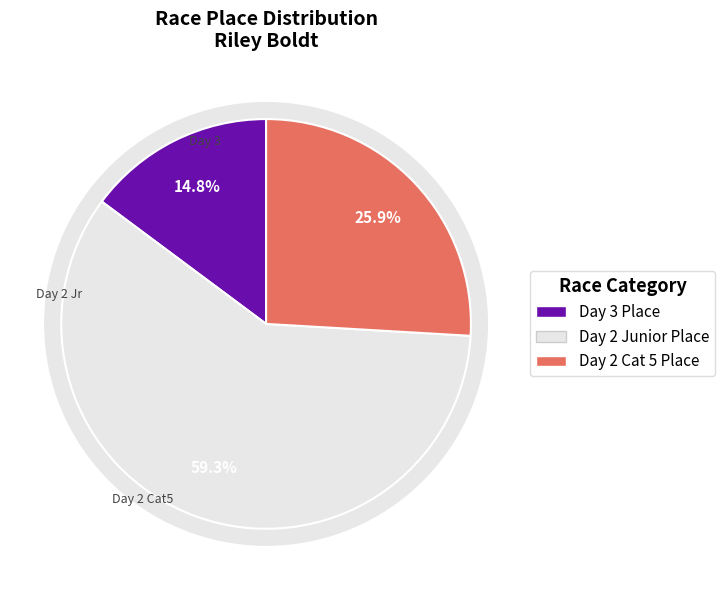

Which slice is the largest?

Saint Francis Tulsa Tough Day 2 (Junior)